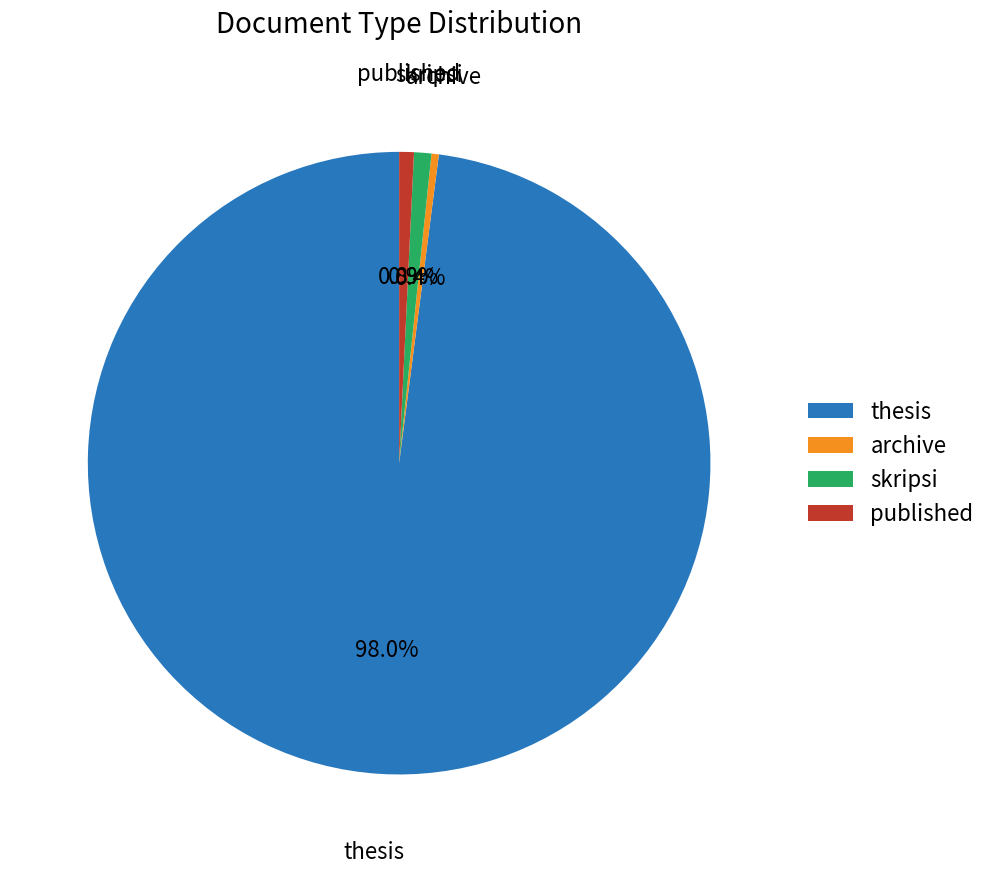

Count the number of slices in the pie.

4